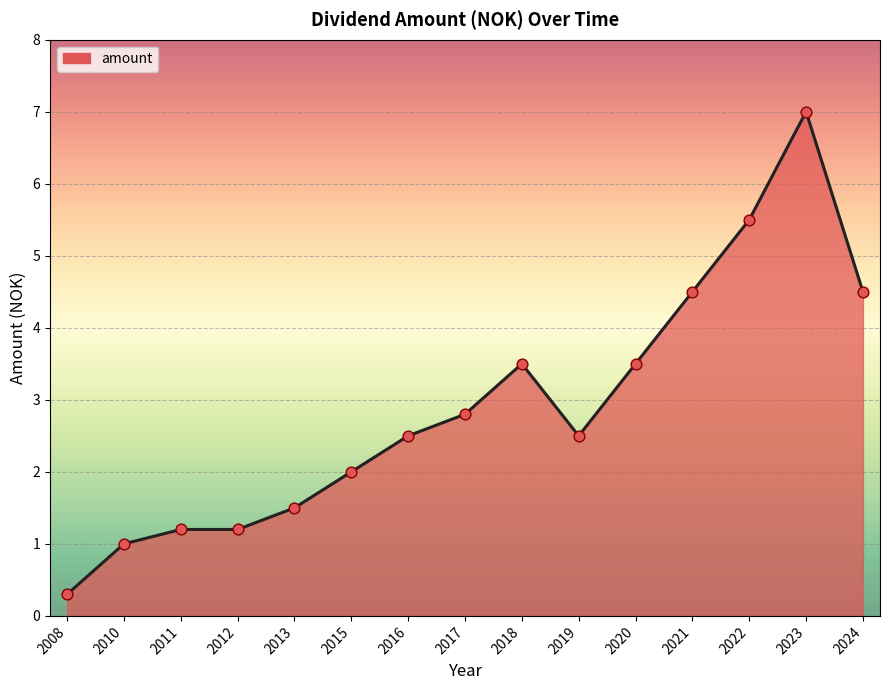

Between 2012 and 2008, which is larger?

2012